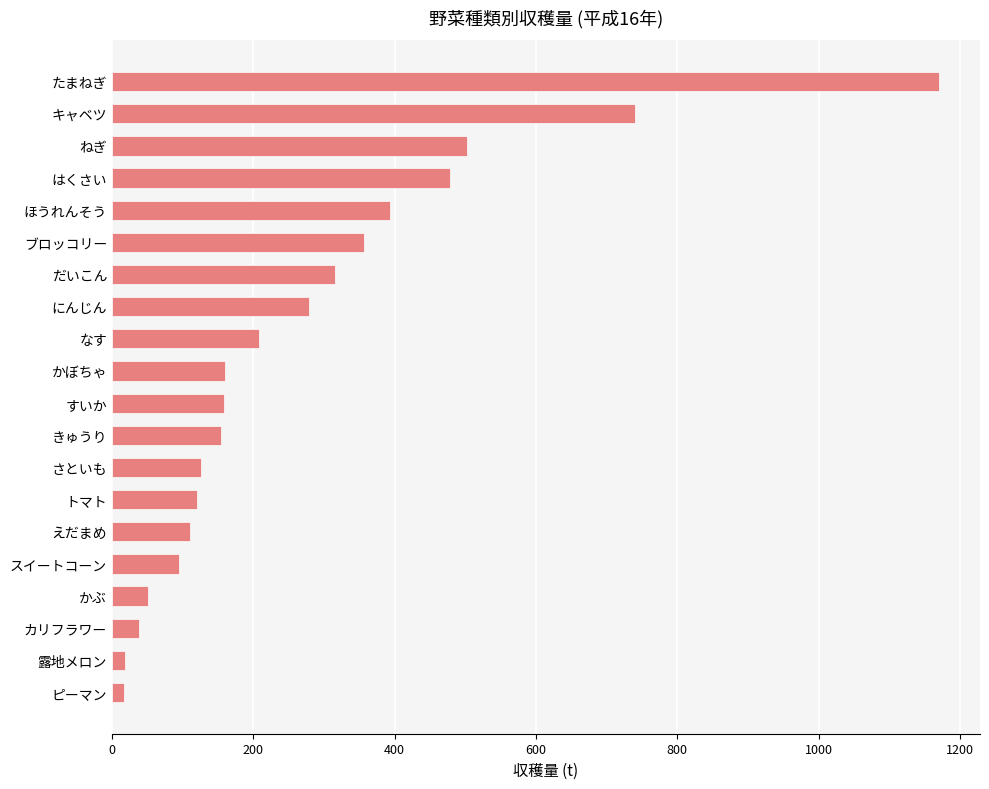

Is it true that the value at かぼちゃ is 214?

False